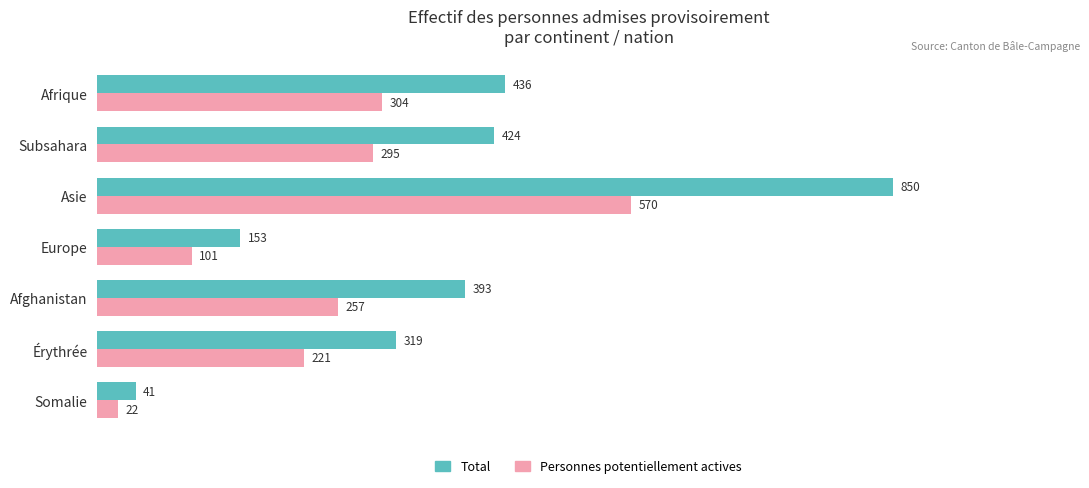

Which category has the highest value in the Total series?

Asie